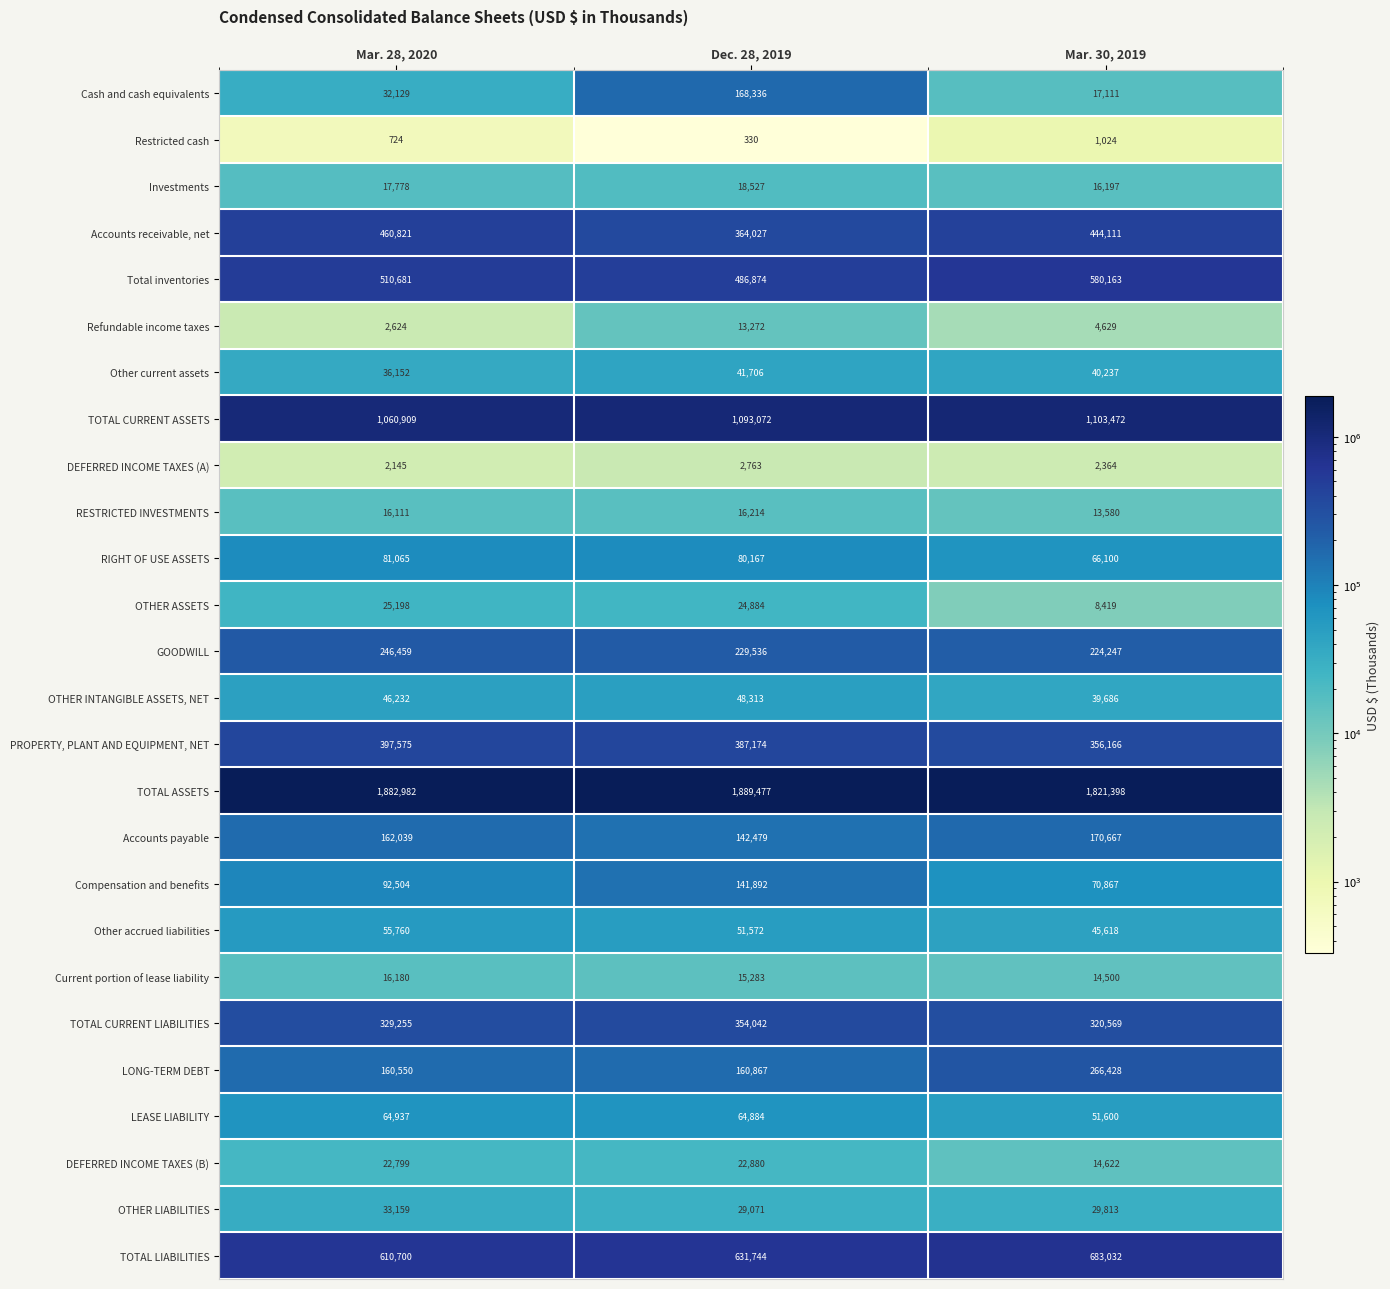

Between Dec. 28, 2019 and Mar. 30, 2019, which series saw the biggest shift?

Cash and cash equivalents